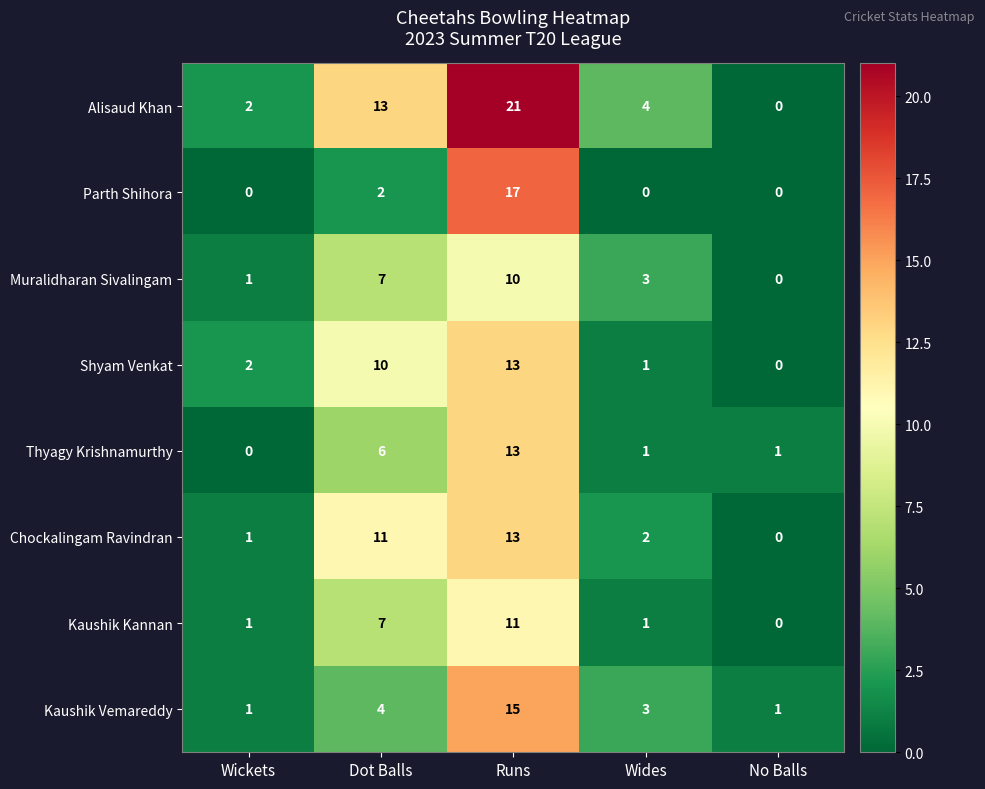

What is the difference between the highest and lowest values at Runs?

11